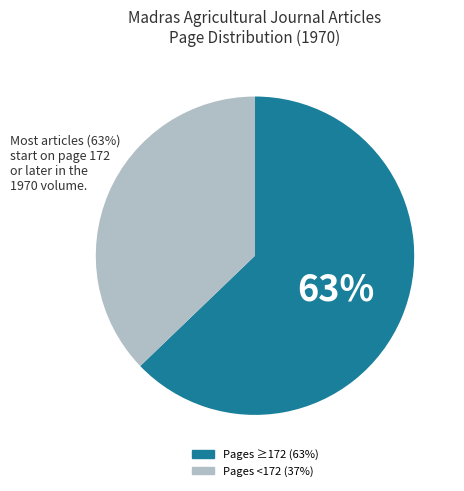

To the nearest percent, what is the difference between the largest and smallest slice percentages?

26%